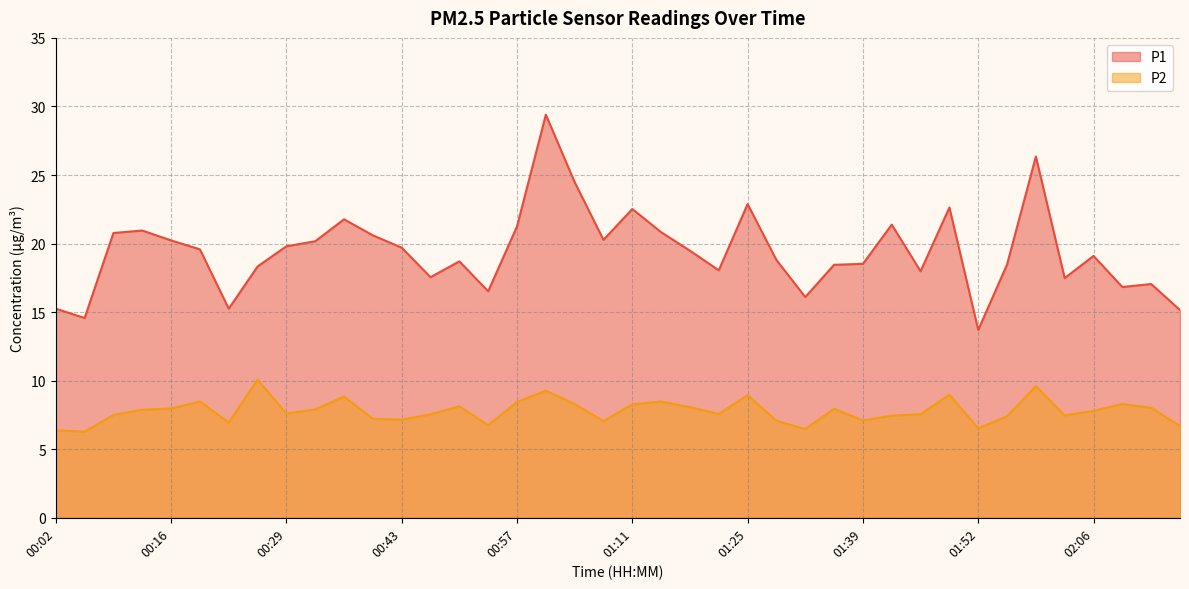

How many lines are shown in the chart?

2